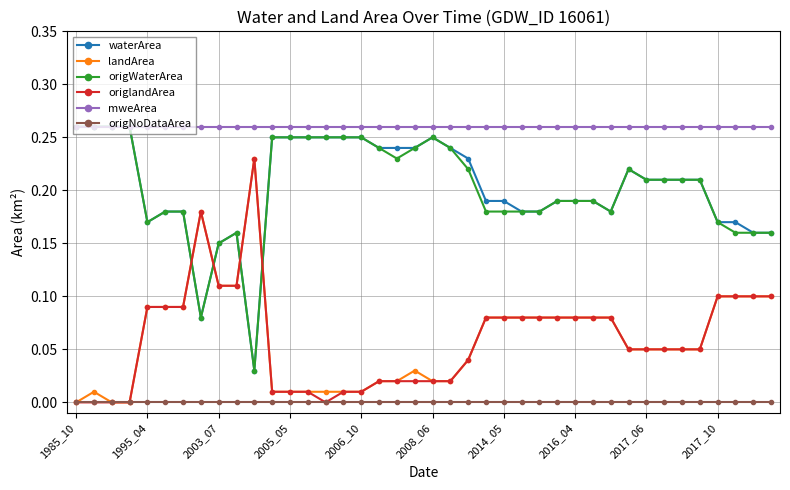

True or false: mweArea and landArea intersect in this chart.

False